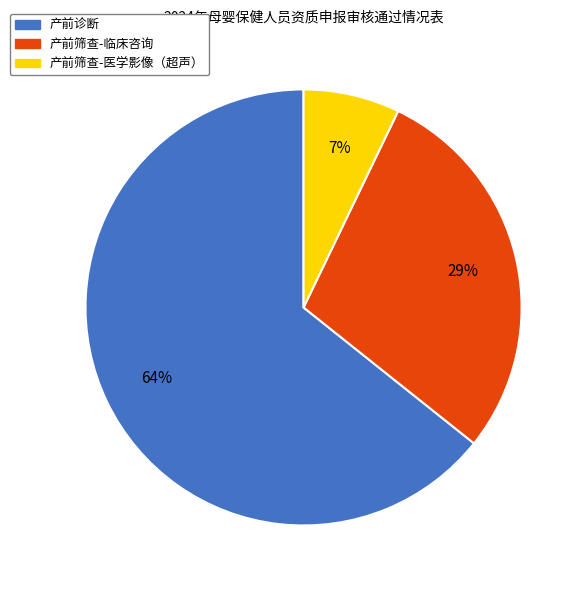

To the nearest percent, what percentage of the pie is 产前诊断?

64%